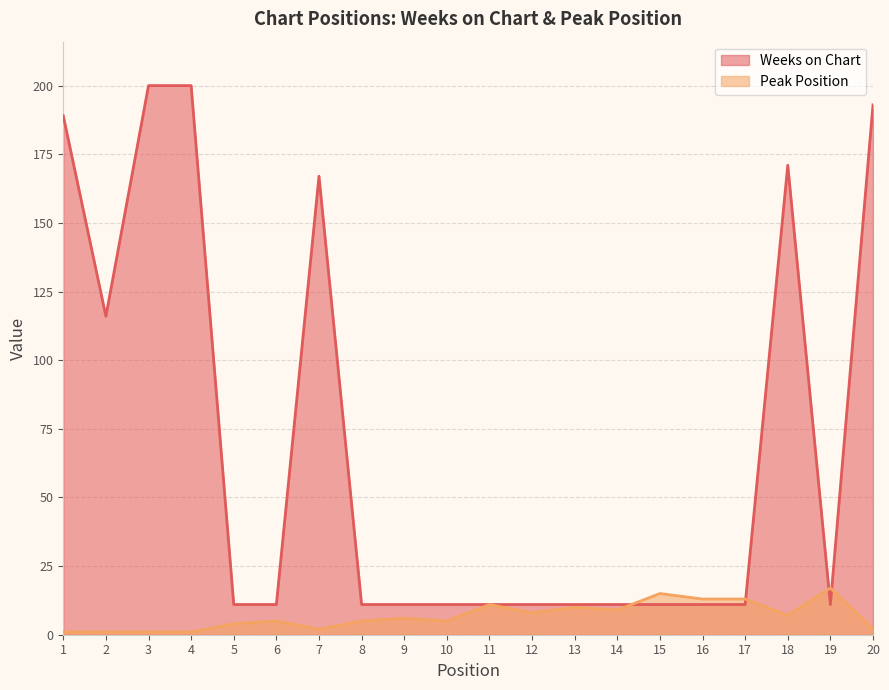

What are all the series names shown in the legend?

Weeks on Chart, Peak Position